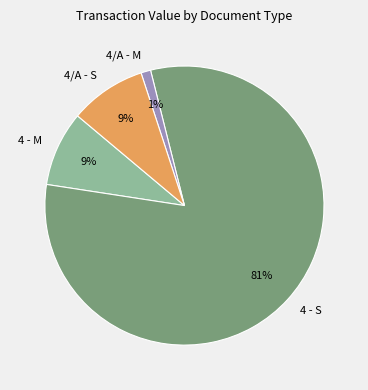

Combined, do 4 - S and 4 - M account for over 50%?

Yes